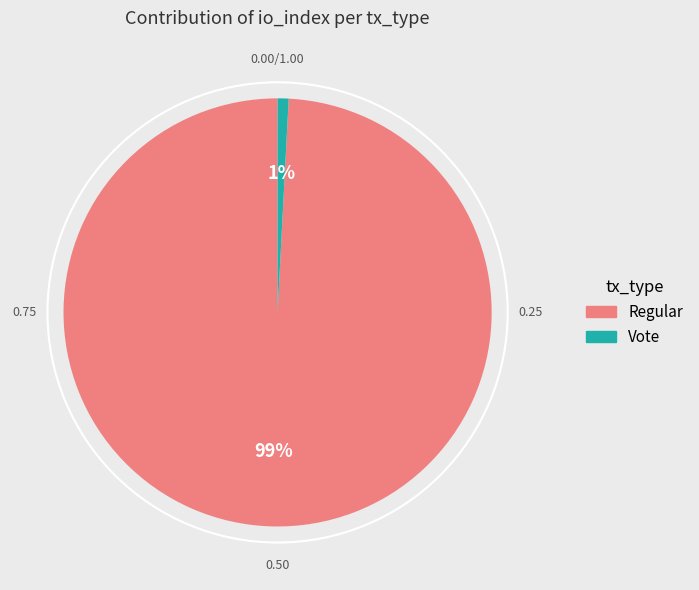

How many slices are in this pie chart?

2